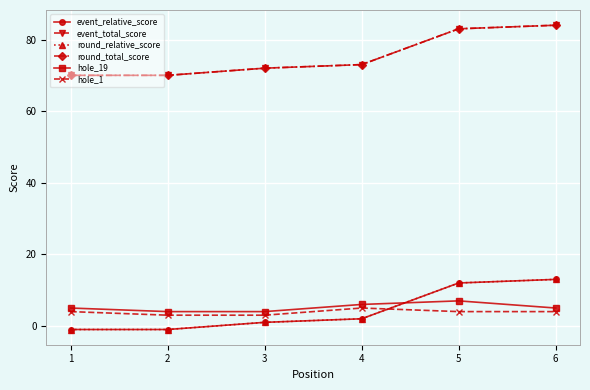

Reading right to left, extract all data points from this chart.

event_relative_score: 13	12	2	1	-1	-1
event_total_score: 84	83	73	72	70	70
round_relative_score: 13	12	2	1	-1	-1
round_total_score: 84	83	73	72	70	70
hole_19: 5	7	6	4	4	5
hole_1: 4	4	5	3	3	4